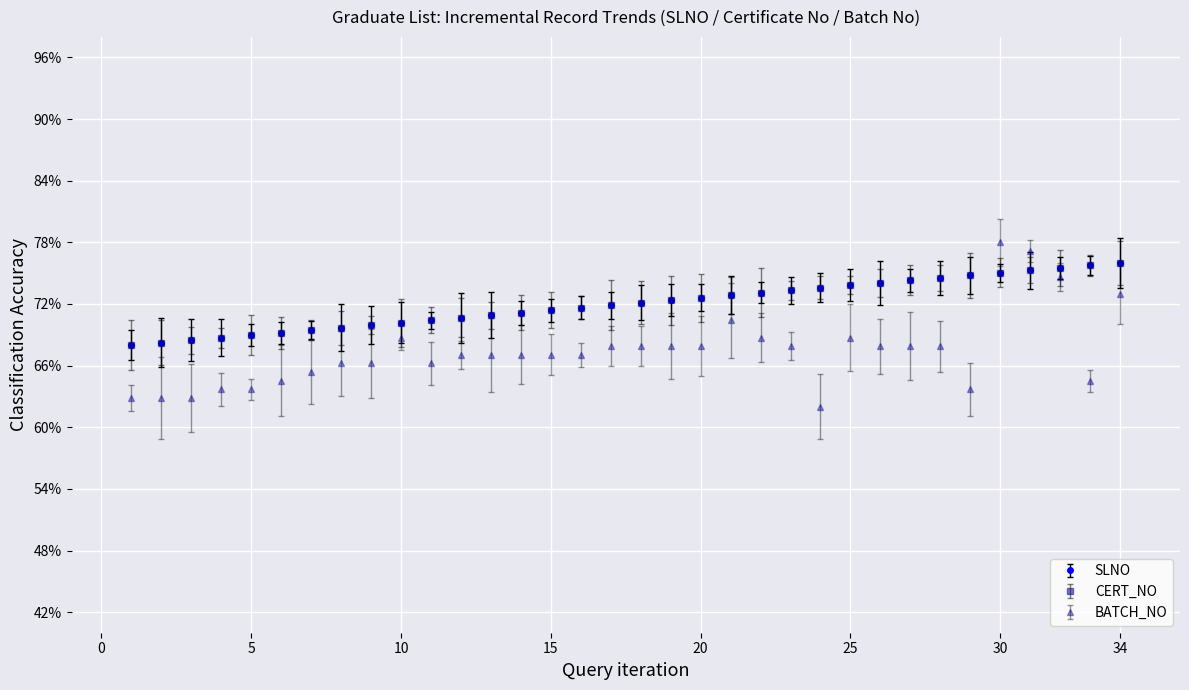

At which label is CERT_NO closest to 0?

1